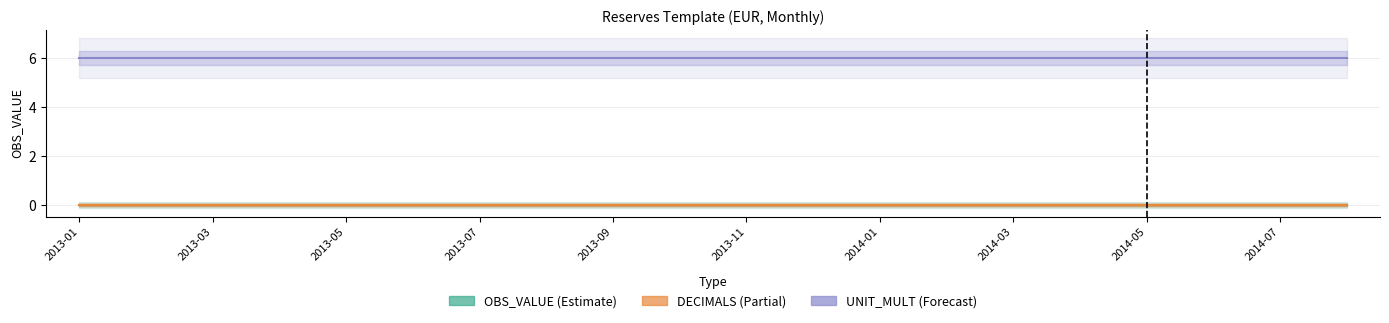

Between 2013-11 and 2013-07, which is larger?

2013-11